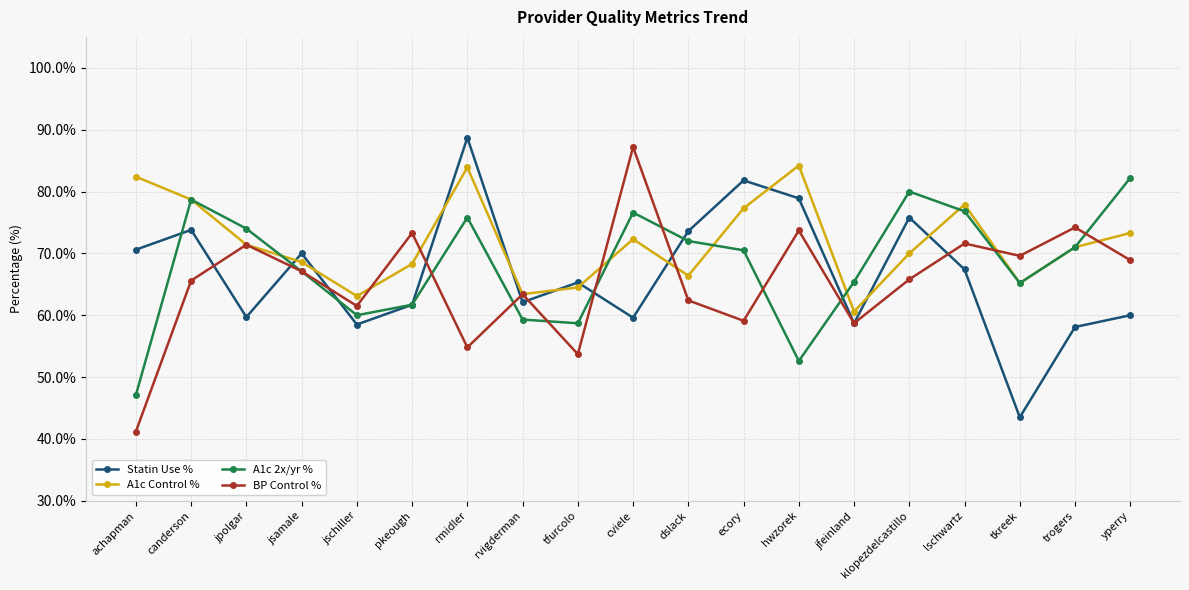

Reading left to right, what are all the values shown in this chart?

Statin Use %: 0.7	0.7	0.6	0.7	0.6	0.6	0.9	0.6	0.7	0.6	0.7	0.8	0.8	0.6	0.8	0.7	0.4	0.6	0.6
A1c Control %: 0.8	0.8	0.7	0.7	0.6	0.7	0.8	0.6	0.6	0.7	0.7	0.8	0.8	0.6	0.7	0.8	0.7	0.7	0.7
A1c 2x/yr %: 0.5	0.8	0.7	0.7	0.6	0.6	0.8	0.6	0.6	0.8	0.7	0.7	0.5	0.7	0.8	0.8	0.7	0.7	0.8
BP Control %: 0.4	0.7	0.7	0.7	0.6	0.7	0.5	0.6	0.5	0.9	0.6	0.6	0.7	0.6	0.7	0.7	0.7	0.7	0.7